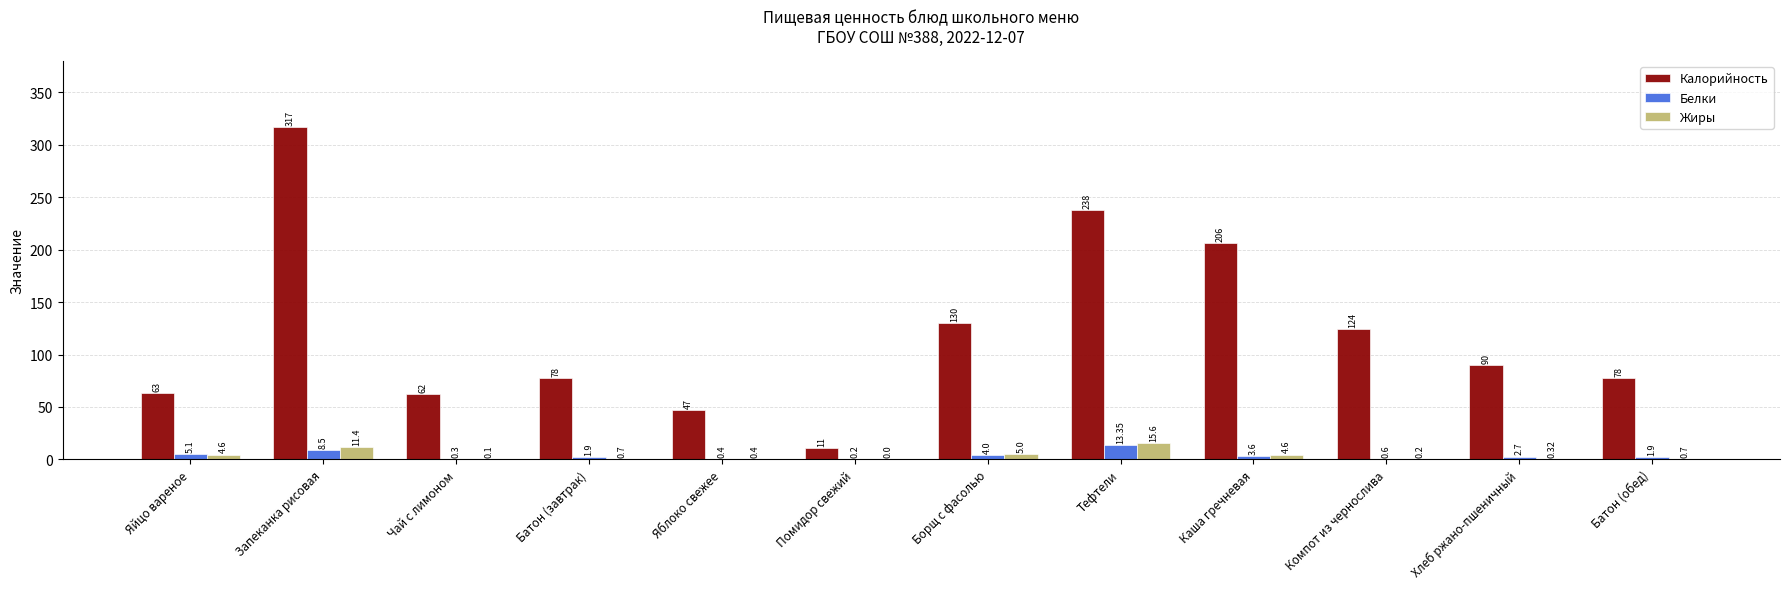

At which label is Белки closest to 6?

Яйцо вареное